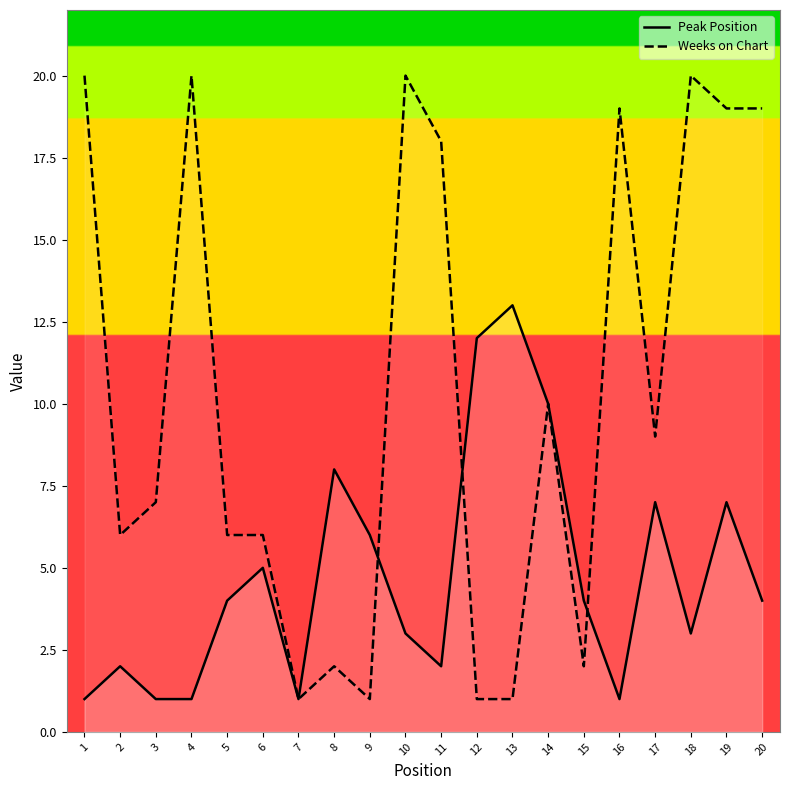

What is the difference between the highest and lowest values at 20?

15